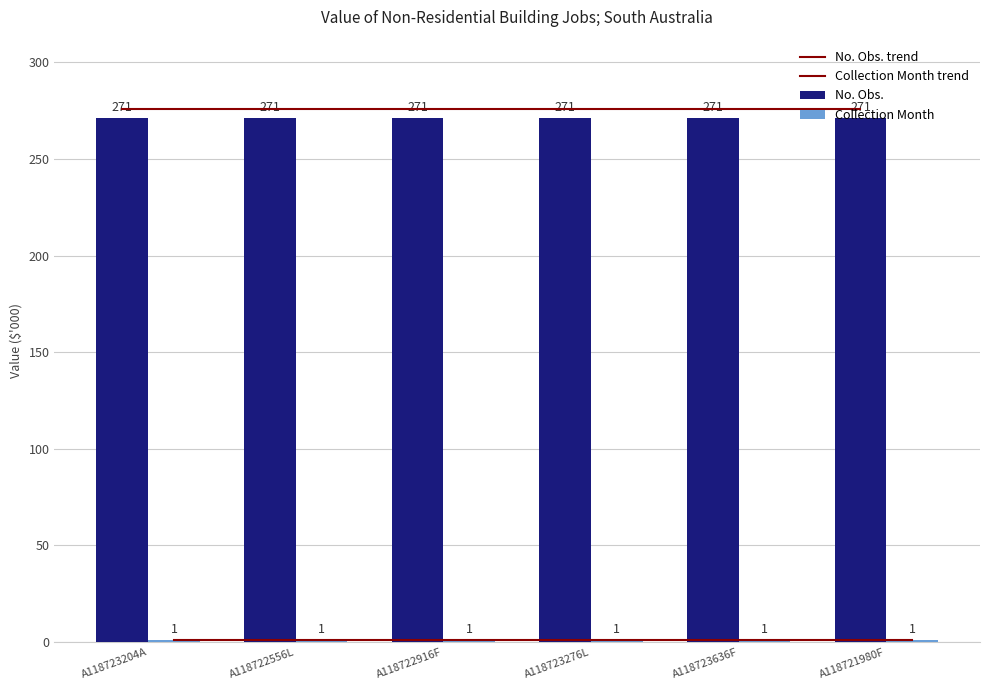

Reading left to right, extract all data points from this chart.

No. Obs. trend: A118723204A=276.0	A118722556L=276.0	A118722916F=276.0	A118723276L=276.0	A118723636F=276.0	A118721980F=276.0
Collection Month trend: A118723204A=1.1	A118722556L=1.1	A118722916F=1.1	A118723276L=1.1	A118723636F=1.1	A118721980F=1.1
No. Obs.: A118723204A=271.0	A118722556L=271.0	A118722916F=271.0	A118723276L=271.0	A118723636F=271.0	A118721980F=271.0
Collection Month: A118723204A=1.0	A118722556L=1.0	A118722916F=1.0	A118723276L=1.0	A118723636F=1.0	A118721980F=1.0